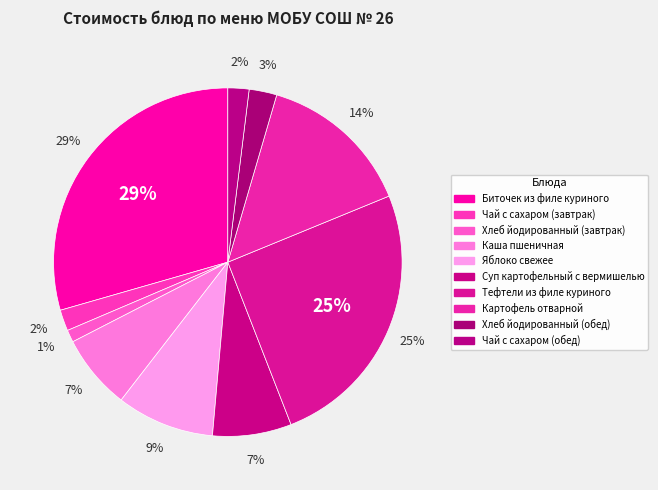

Is there a majority slice in this chart?

No